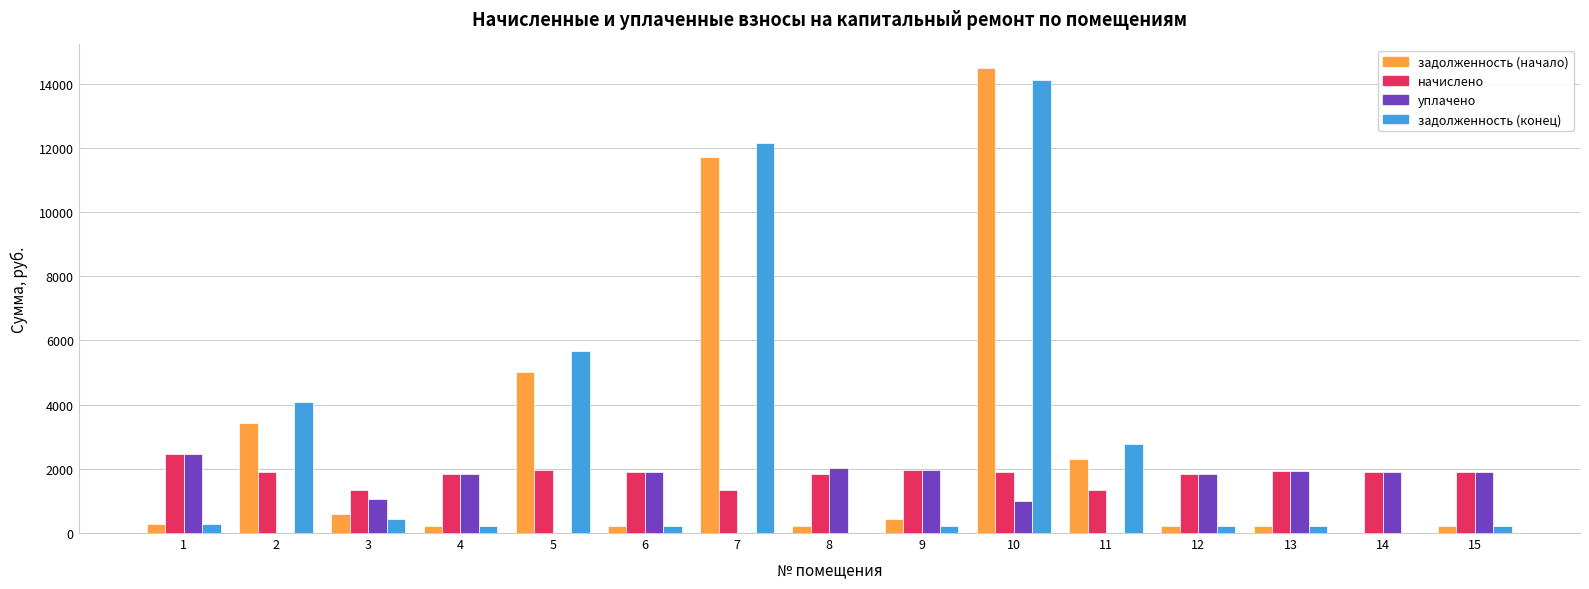

What is the maximum value for задолженность (конец)?

14131.9